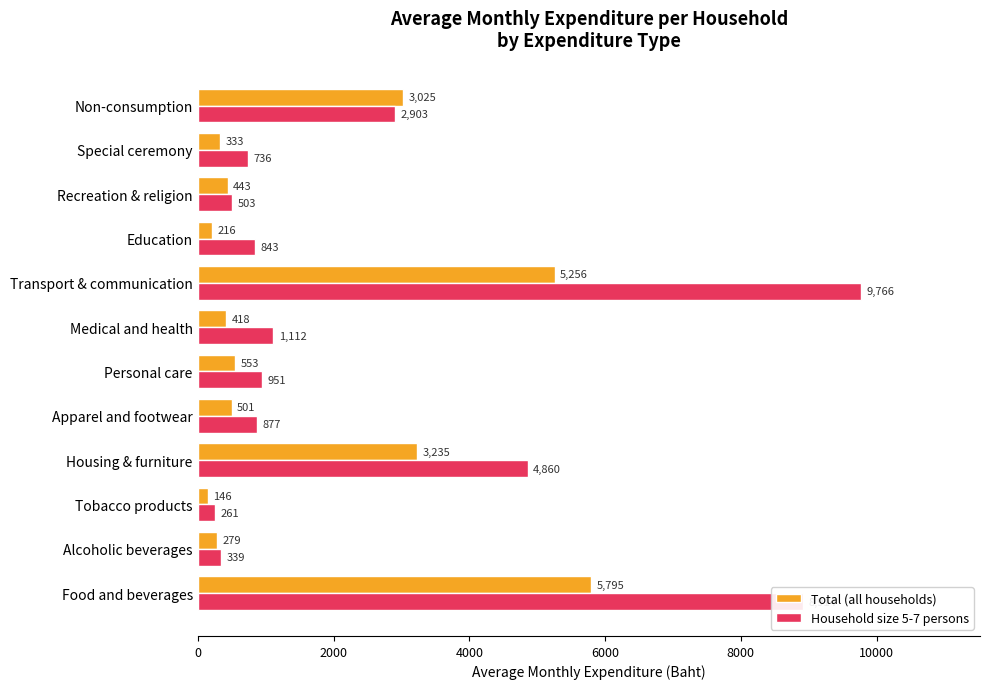

Which series has the largest range (max minus min)?

Household size 5-7 persons